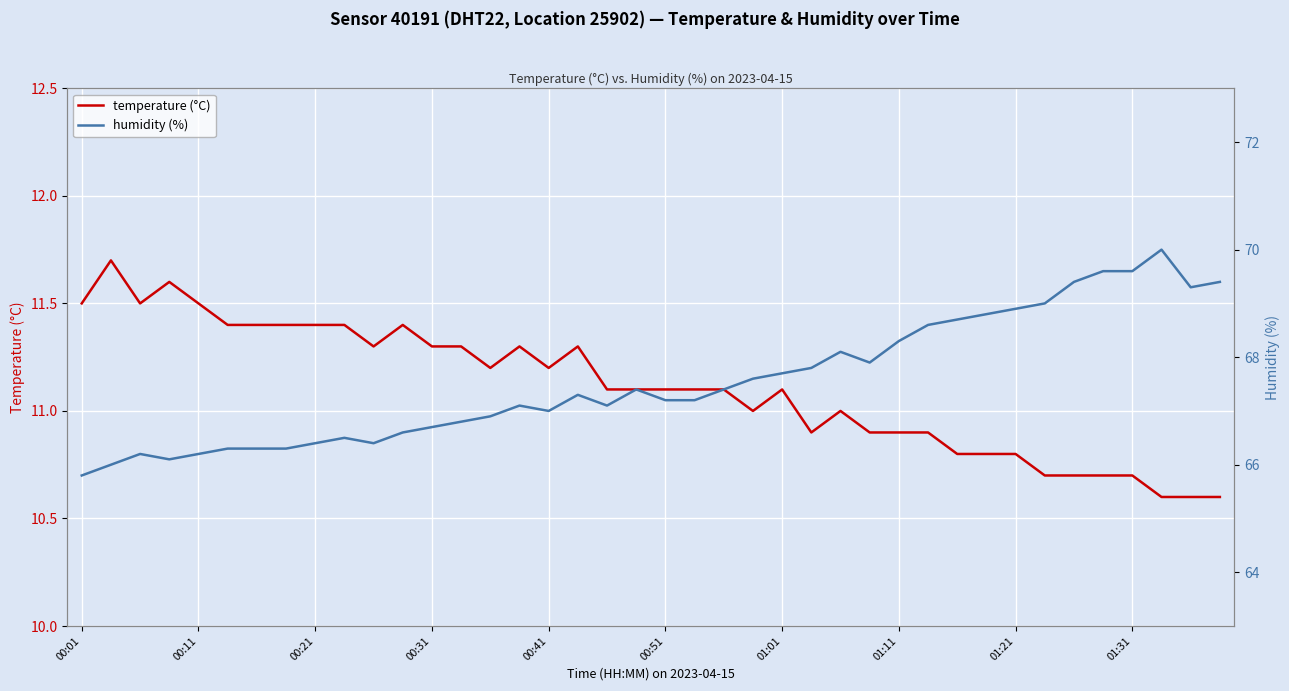

Is it true that temperature (°C) equals 5.8 at 01:01?

False